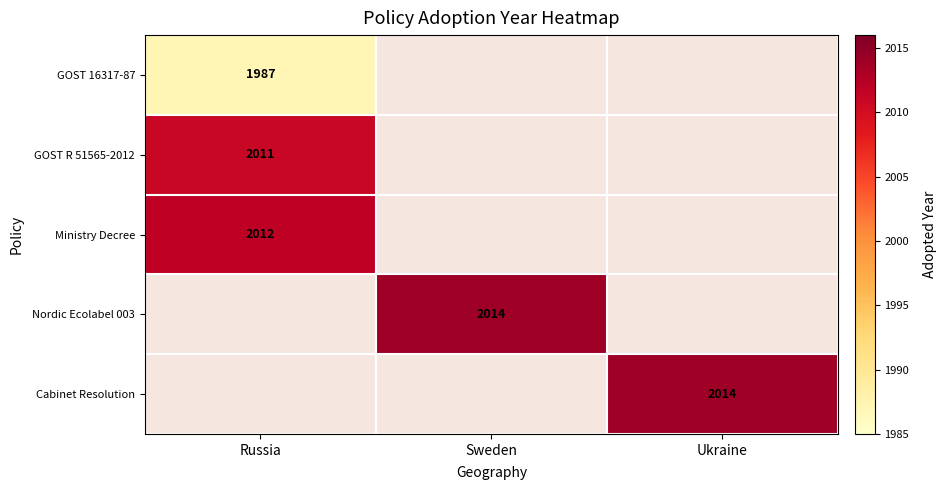

Which label corresponds to the largest value in the chart?

Sweden